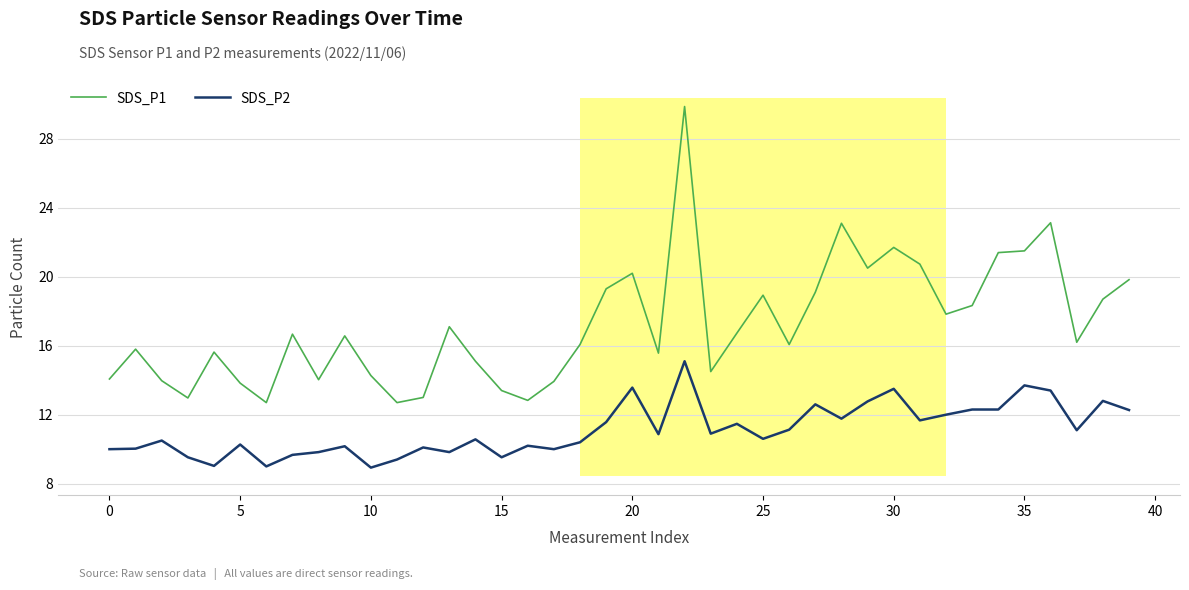

Rank the series by their maximum value, from lowest to highest.

SDS_P2, SDS_P1